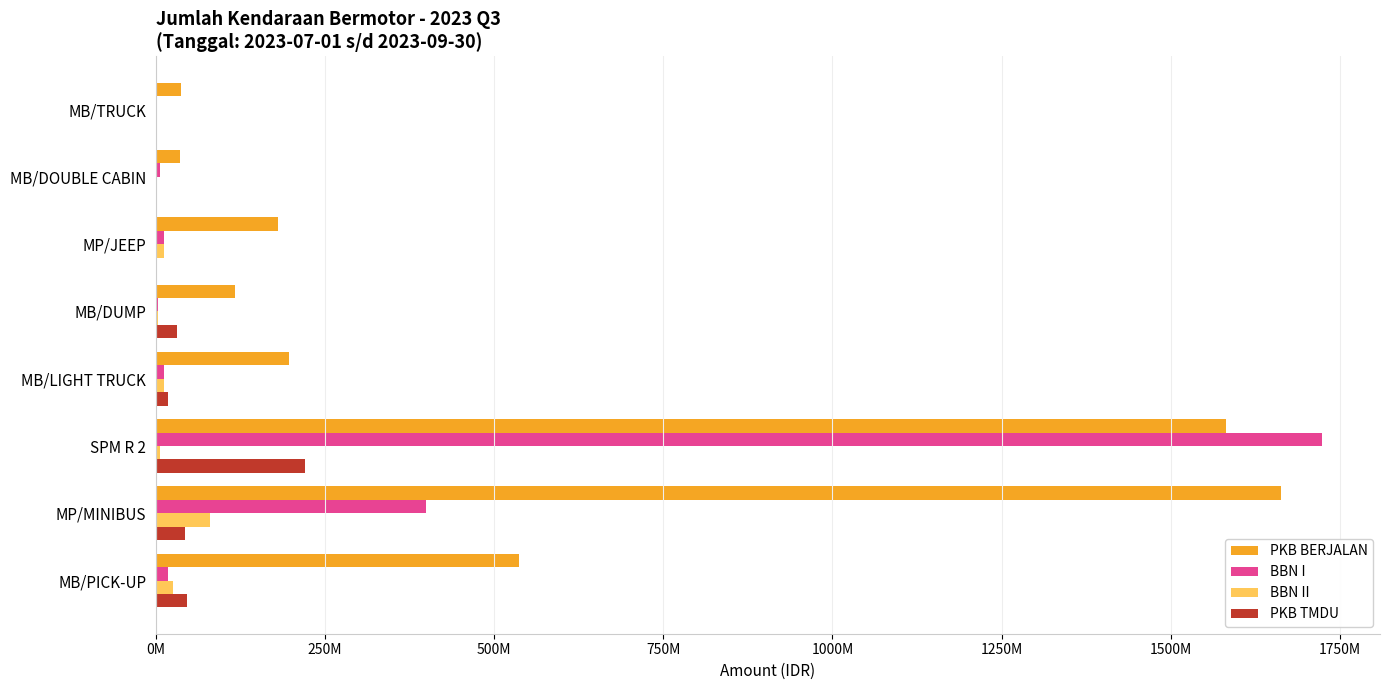

What are all the series names shown in the legend?

PKB BERJALAN, BBN I, BBN II, PKB TMDU